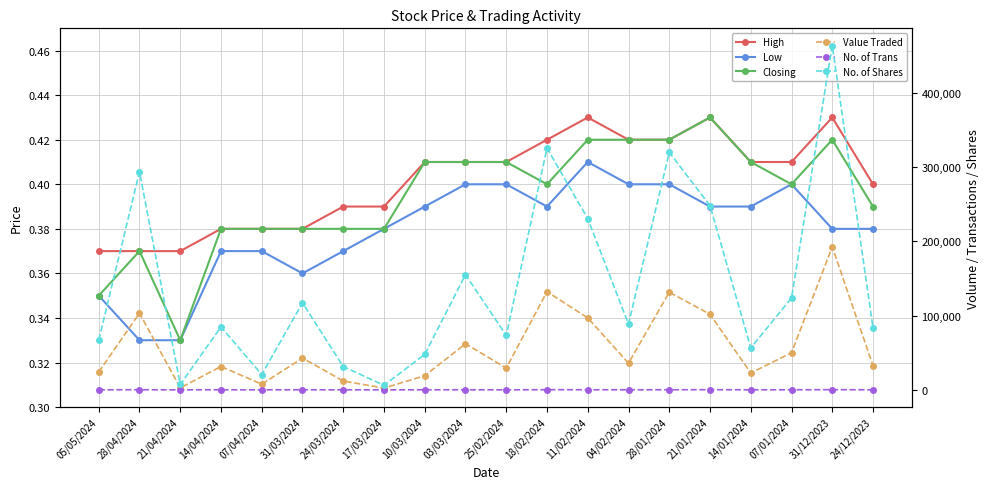

At which category does Closing reach its first local peak?

28/04/2024